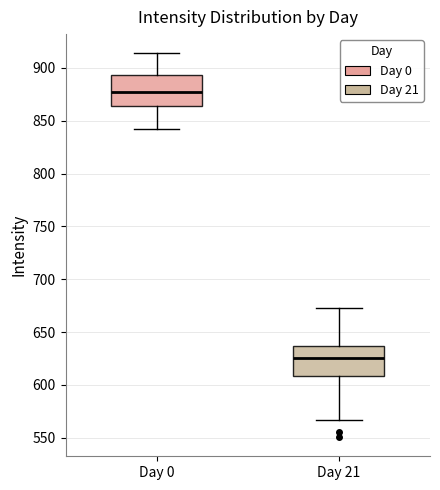

Which box has the lowest median line?

Day 21